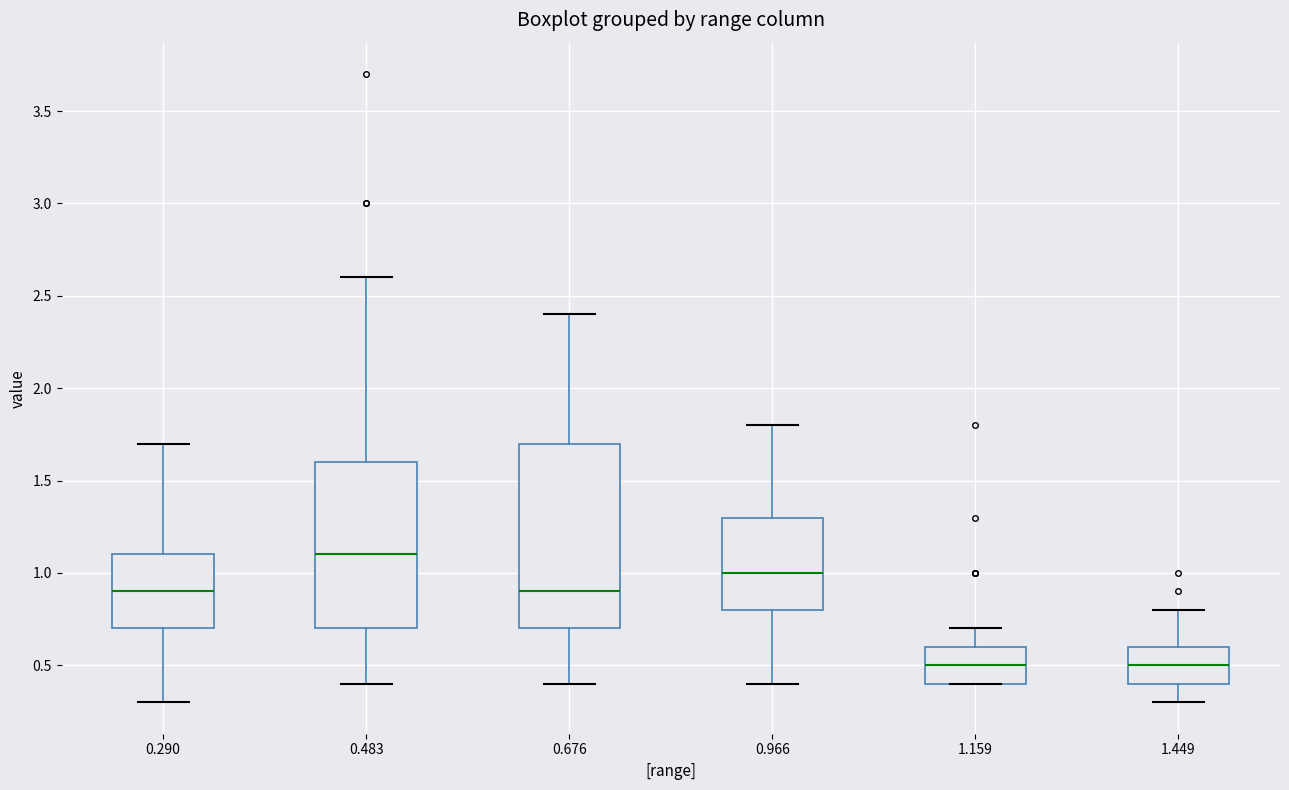

Reading left to right, read every box against the y-axis: the position of its median line, the range the box covers, and the ends of its whiskers. The values are not printed on the chart, so give them approximately, as read against the axis.

0.290: median 0.9, box 0.7 to 1.1, whiskers 0.3 to 1.7
0.483: median 1.1, box 0.7 to 1.6, whiskers 0.4 to 2.6
0.676: median 0.9, box 0.7 to 1.7, whiskers 0.4 to 2.4
0.966: median 1.0, box 0.8 to 1.3, whiskers 0.4 to 1.8
1.159: median 0.5, box 0.4 to 0.6, whiskers 0.4 to 0.7
1.449: median 0.5, box 0.4 to 0.6, whiskers 0.3 to 0.8